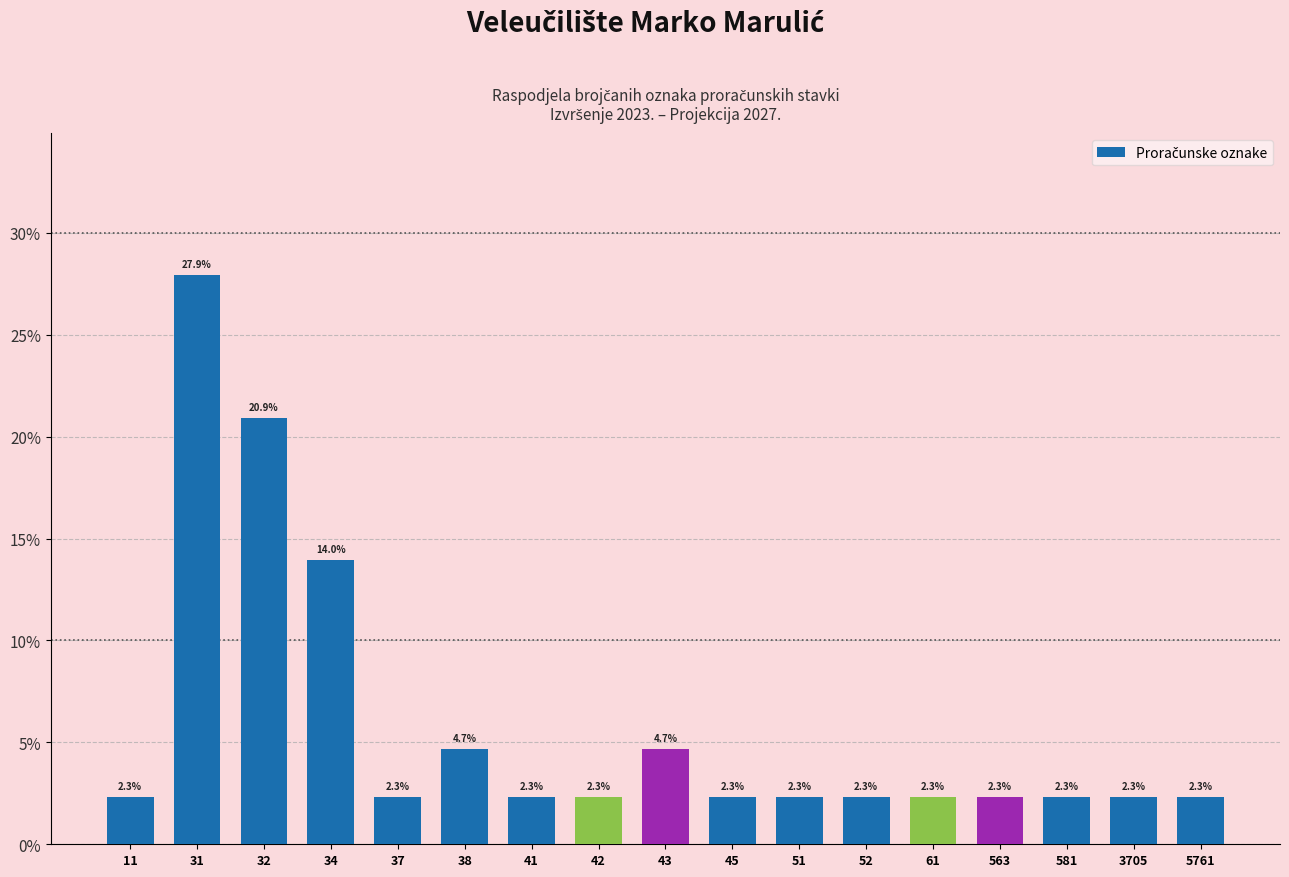

Reading left to right, transcribe all the data shown in this chart.

2.3	27.9	20.9	14.0	2.3	4.7	2.3	2.3	4.7	2.3	2.3	2.3	2.3	2.3	2.3	2.3	2.3